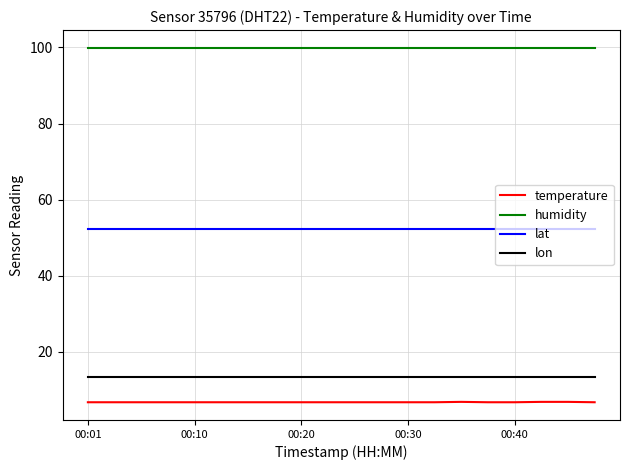

Which series has the widest spread of values?

temperature